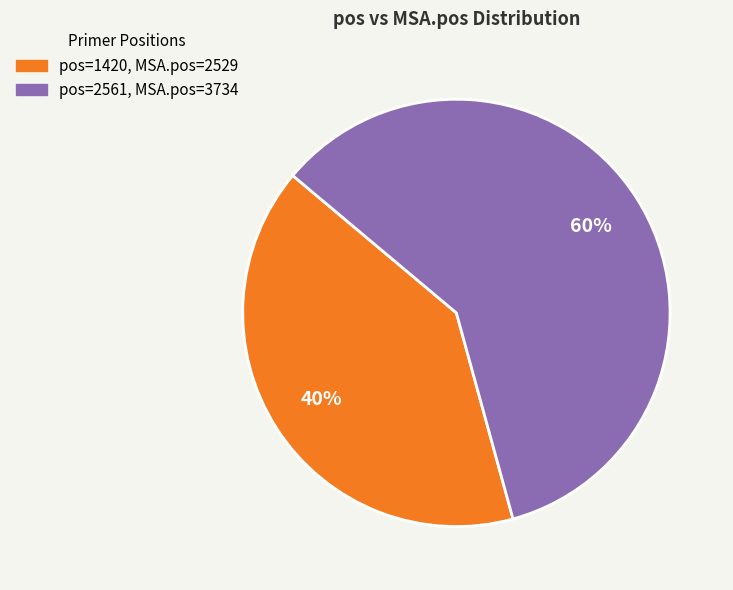

How many segments does this pie chart have?

2